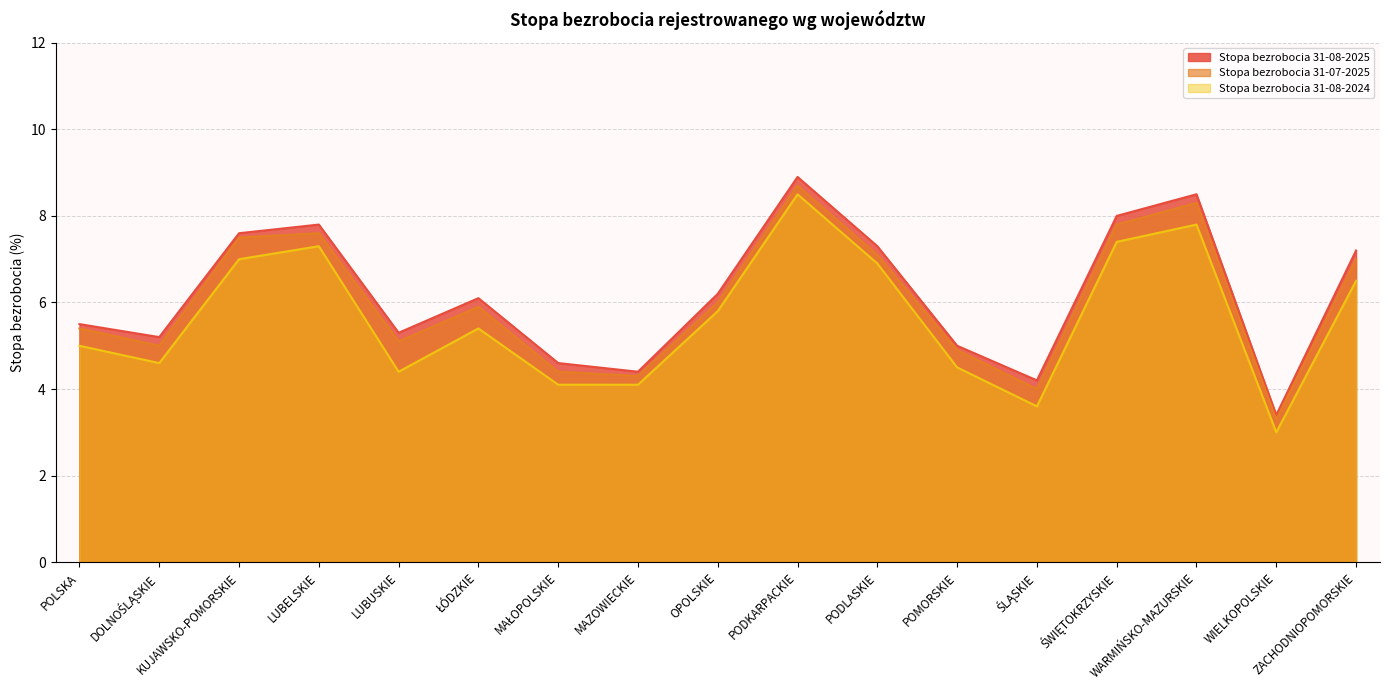

Read the Stopa bezrobocia 31-08-2025 value at POMORSKIE.

5.0